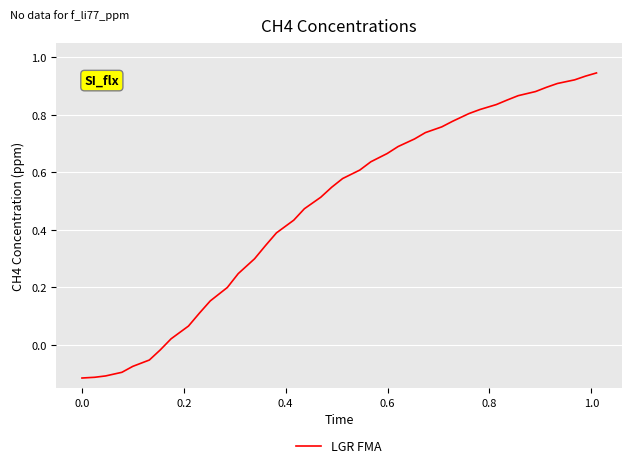

What is the difference between the maximum and minimum values?

1.1